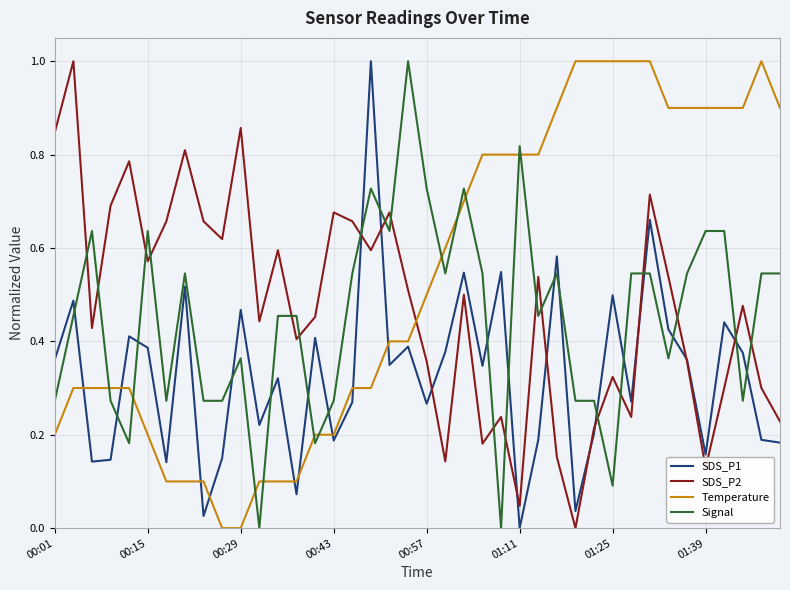

Which series has the largest total across all categories?

Temperature